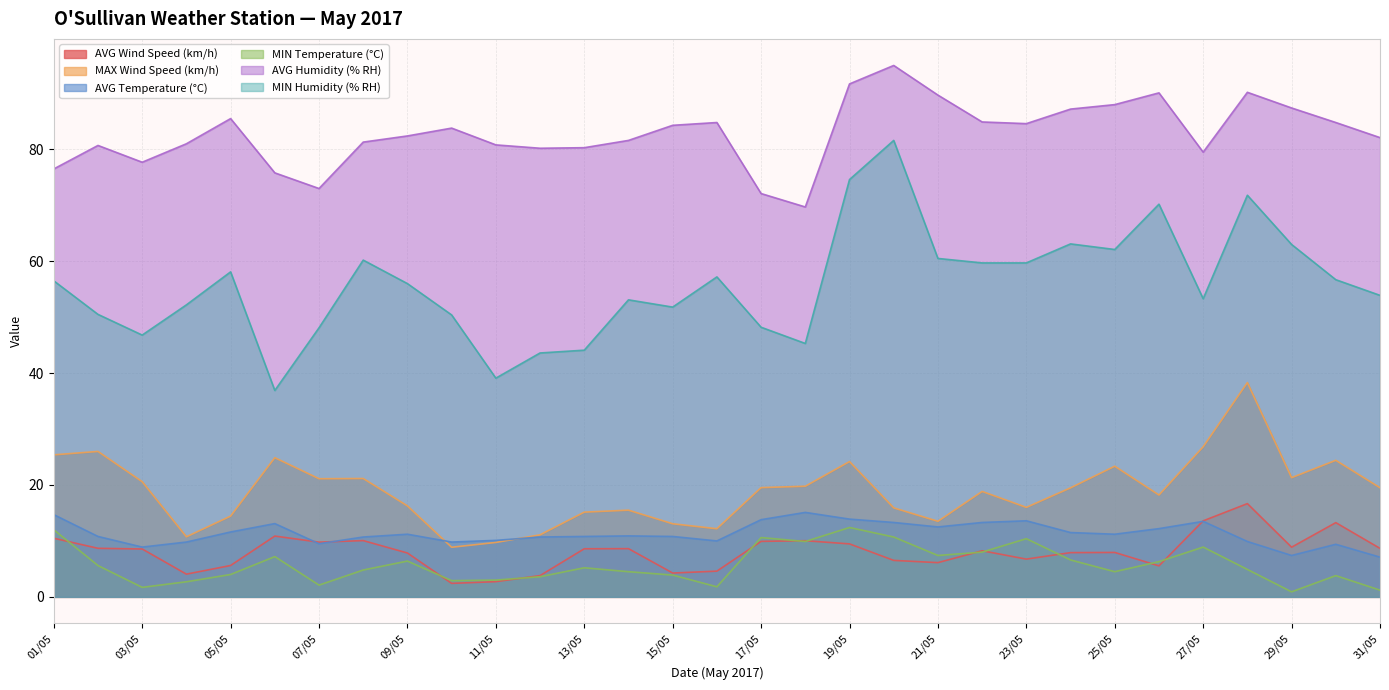

List the series in order of their peak value, highest first.

AVG Humidity (% RH), MIN Humidity (% RH), MAX Wind Speed (km/h), AVG Wind Speed (km/h), AVG Temperature (°C), MIN Temperature (°C)